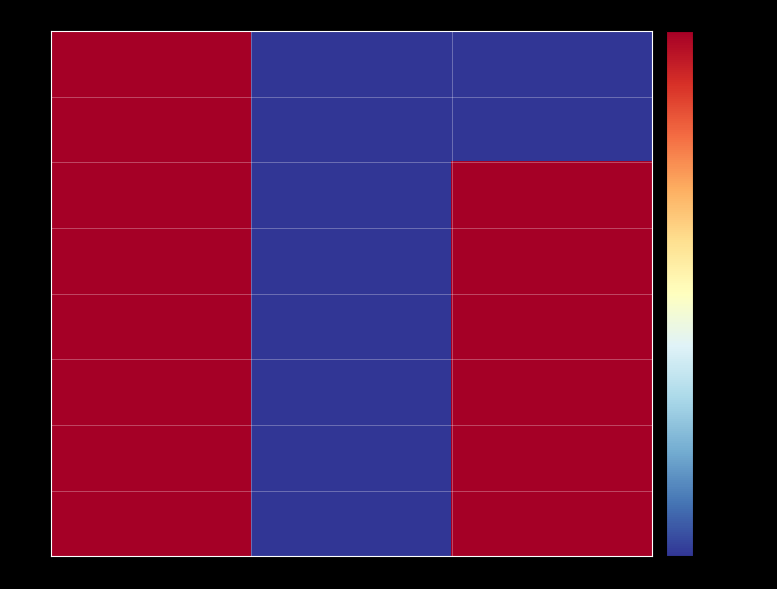

Which series has the largest total across all categories?

44945